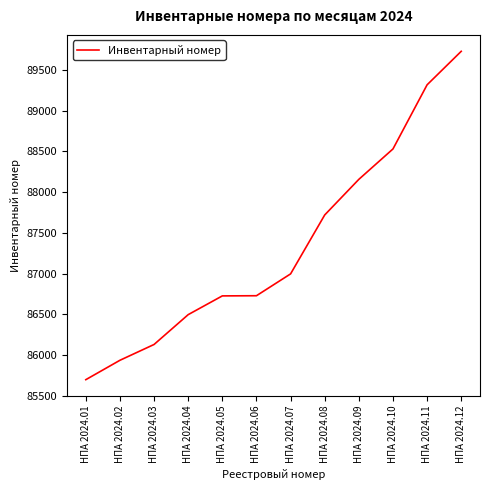

What is the change in value from НПА 2024.05 to НПА 2024.10?

+1803